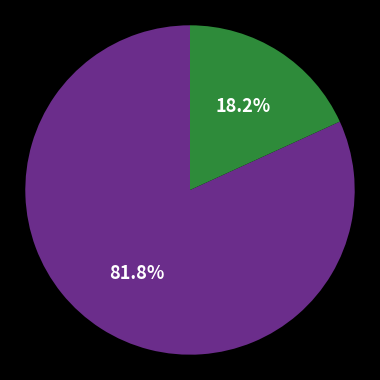

Is there a majority slice in this chart?

Yes